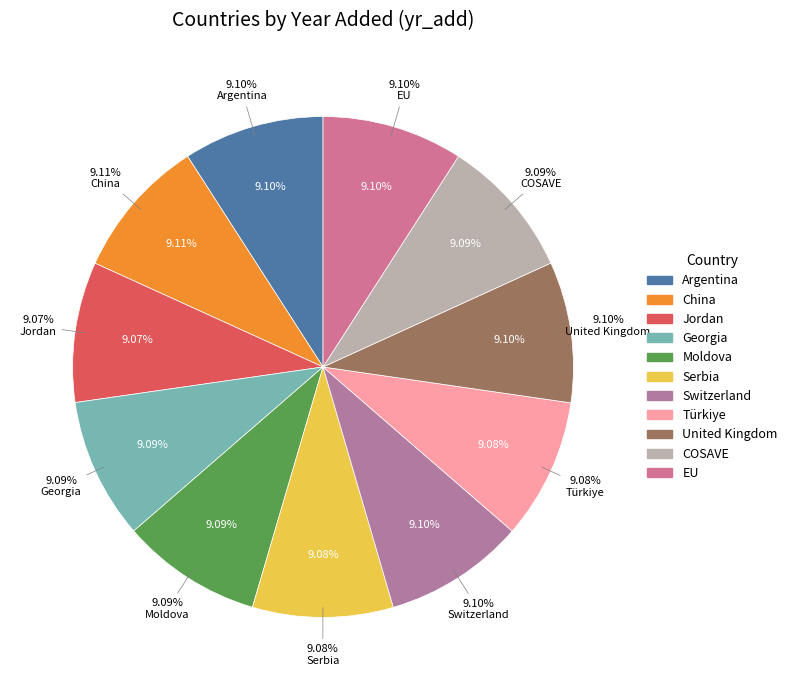

What is the ratio of the value at COSAVE to the value at United Kingdom?

1.0